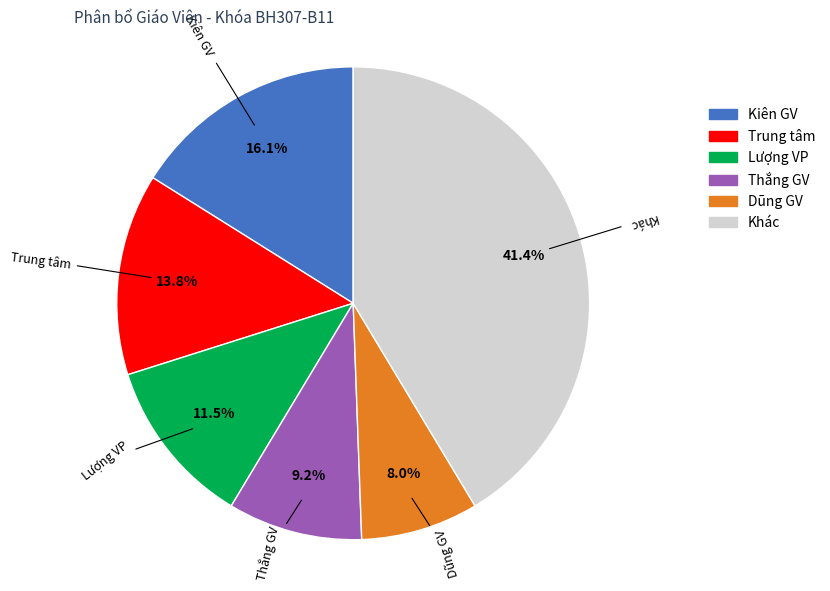

Count the number of slices in the pie.

6